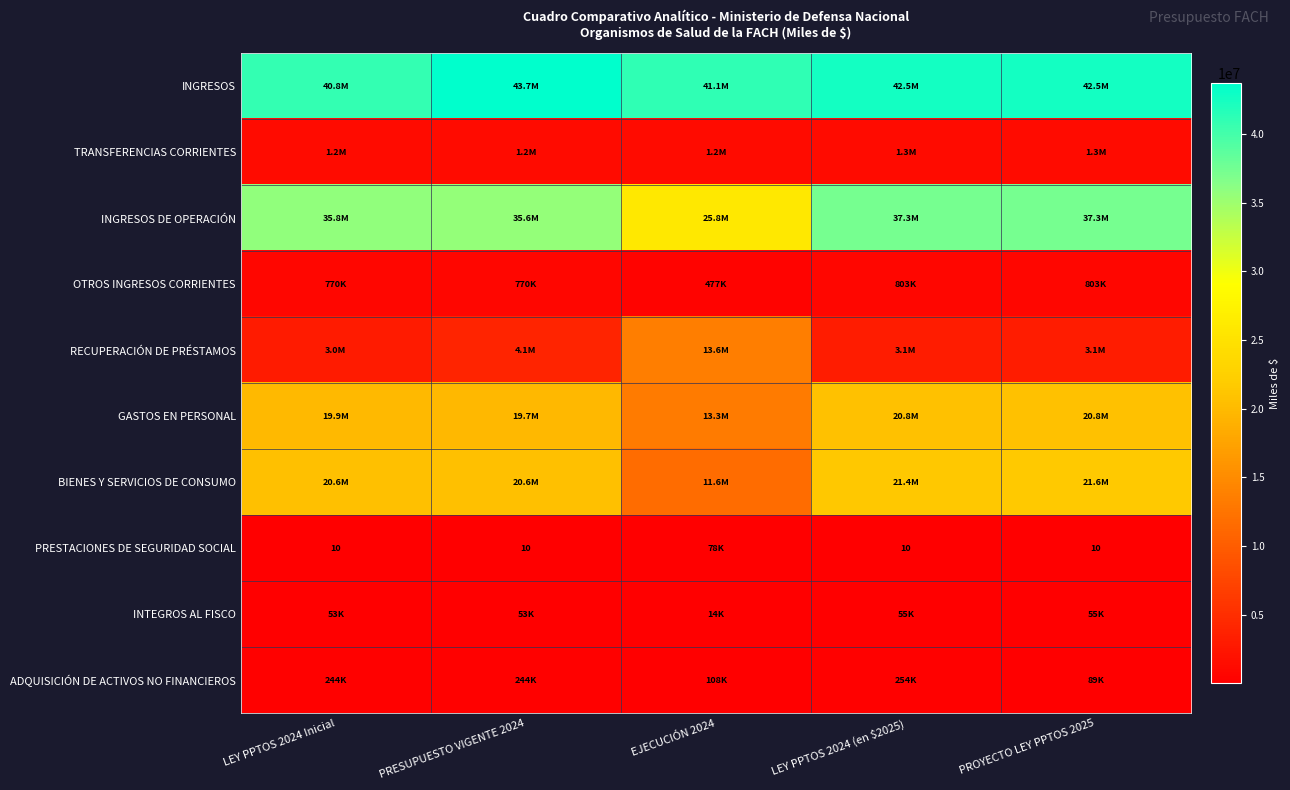

Which label corresponds to the smallest value in the chart?

LEY PPTOS 2024 Inicial